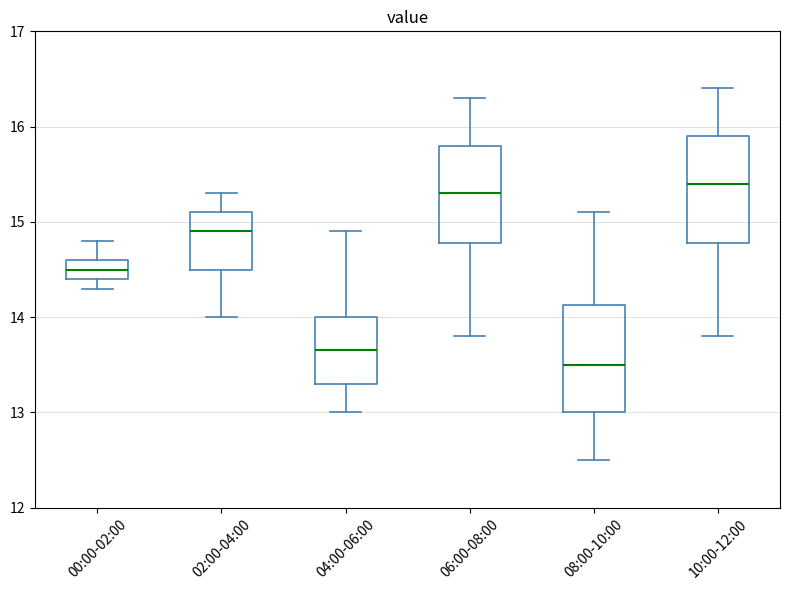

Where is the upper edge of the box for 00:00-02:00 on the y-axis? The values are not printed on the chart, so give them approximately, as read against the axis.

14.6